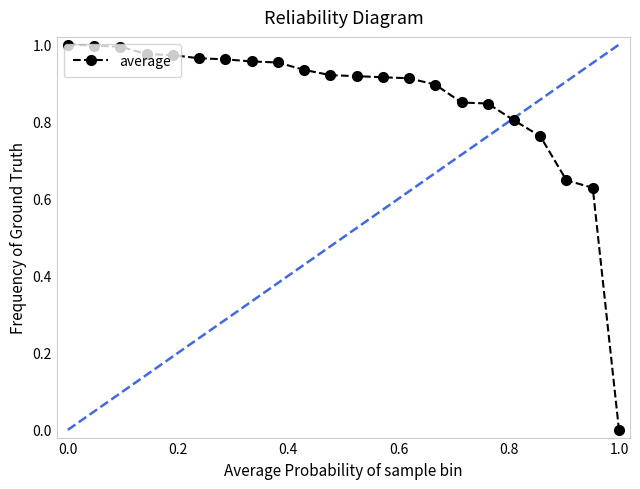

What is the difference between the second highest and second lowest values?

0.4